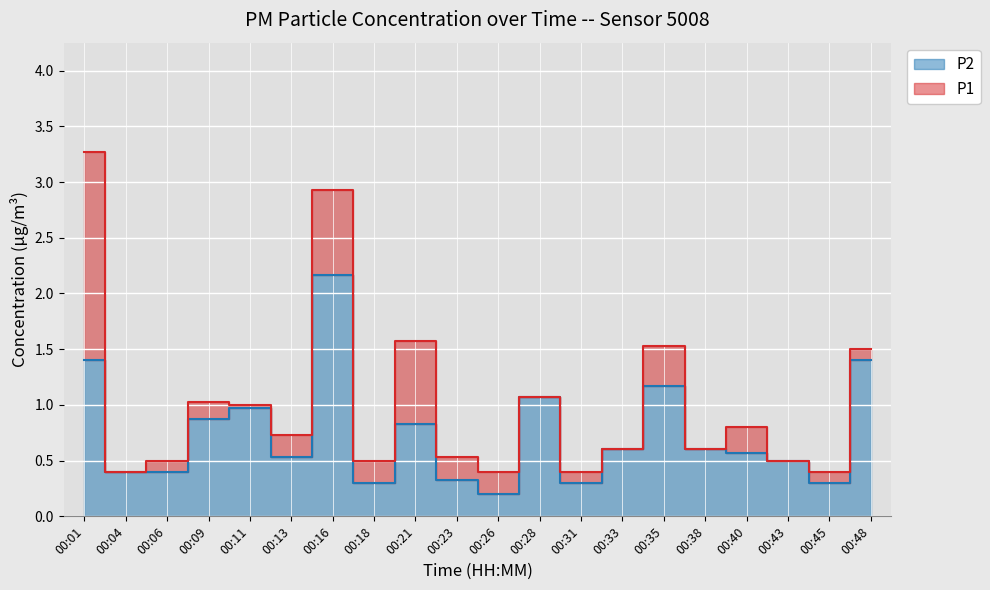

True or false: P1 has more than 1 interior local peaks.

True